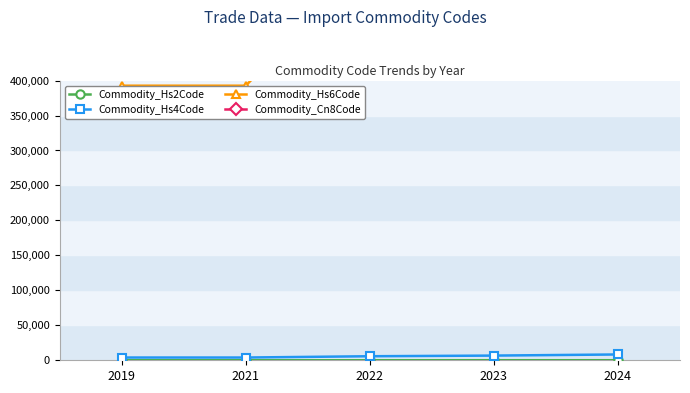

What is the greatest value displayed?

83071950.0